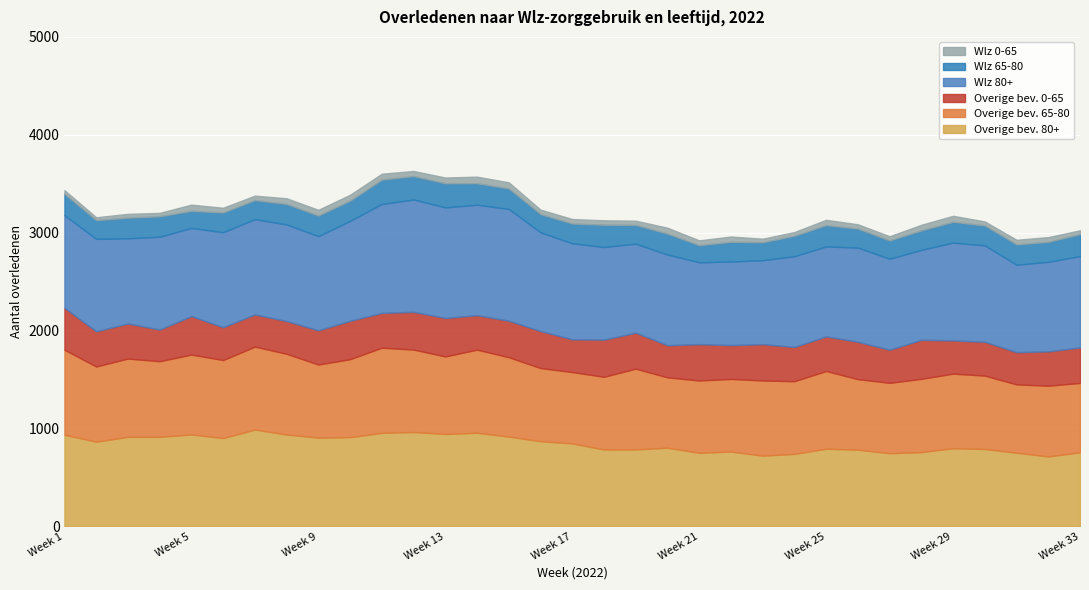

At which label does Wlz 80+ reach its peak?

Week 12